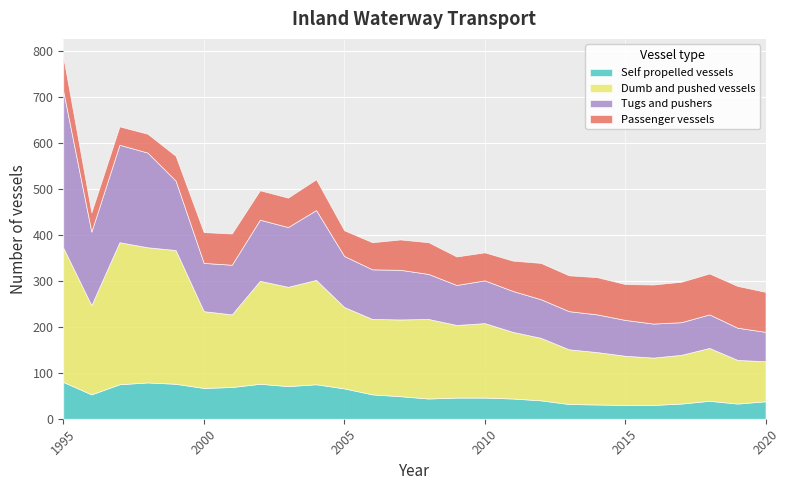

True or false: Self propelled vessels and Tugs and pushers intersect in this chart.

False